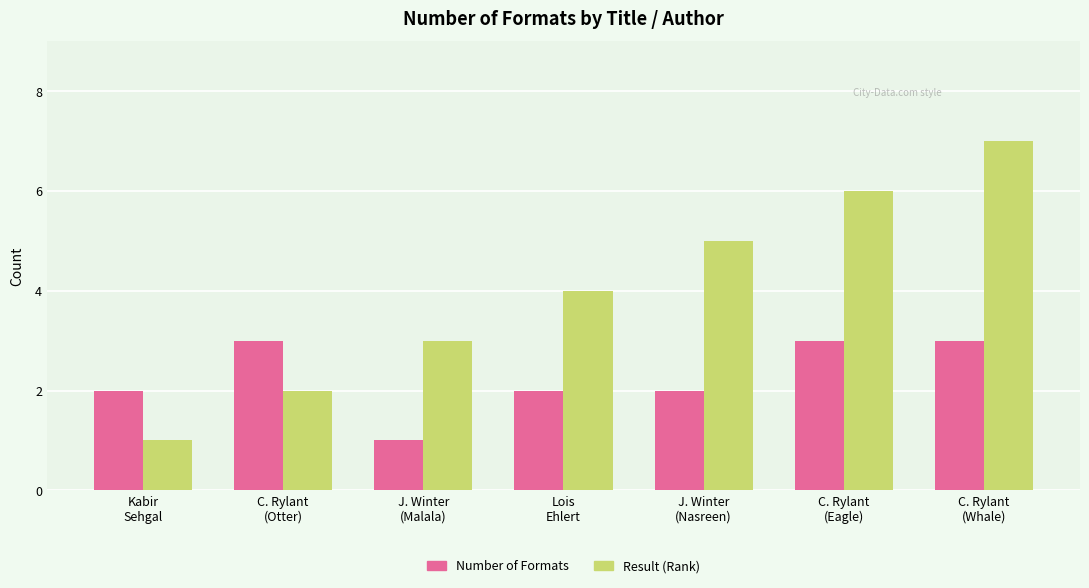

Count the Number of Formats values in the range 2 to 3.

6